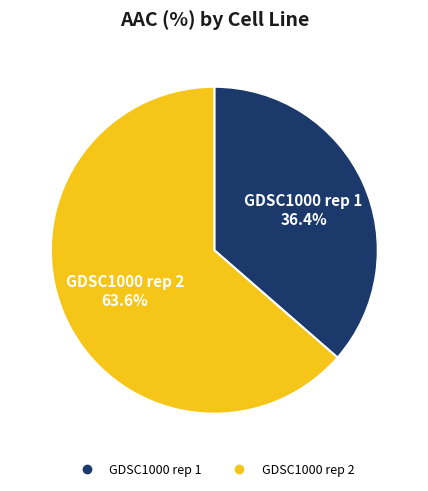

Rank the categories by value from highest to lowest.

GDSC1000 rep 2, GDSC1000 rep 1